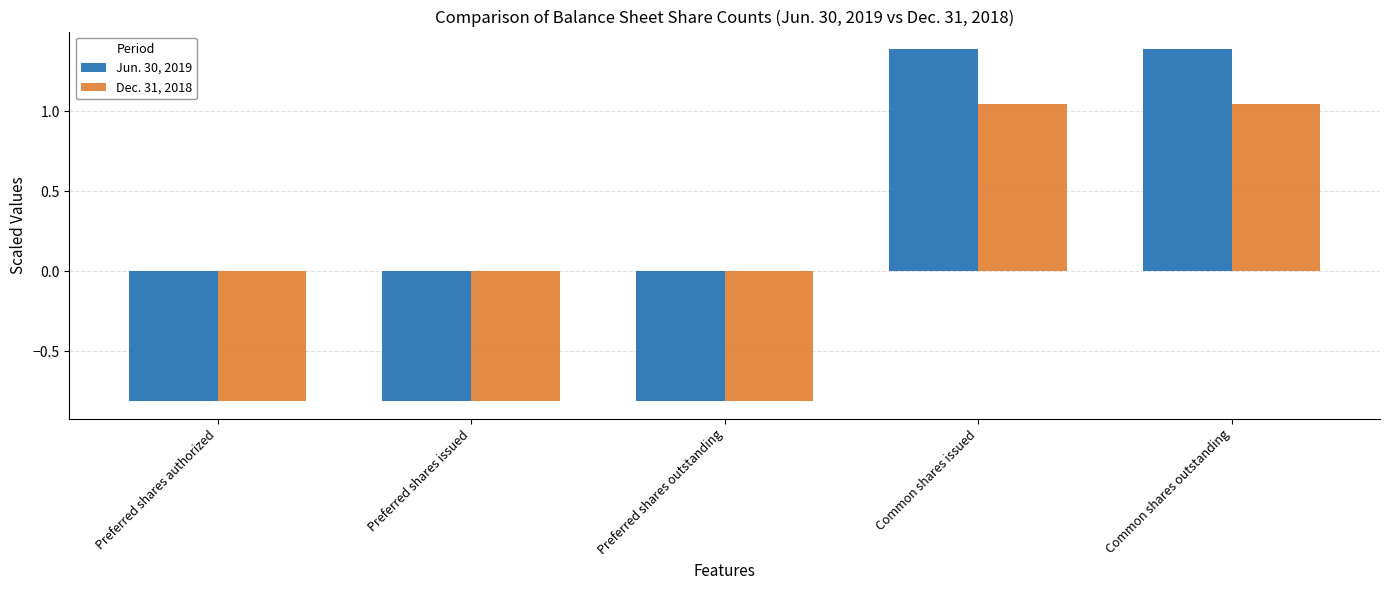

What is the difference between the highest and lowest values at Common shares outstanding?

0.3